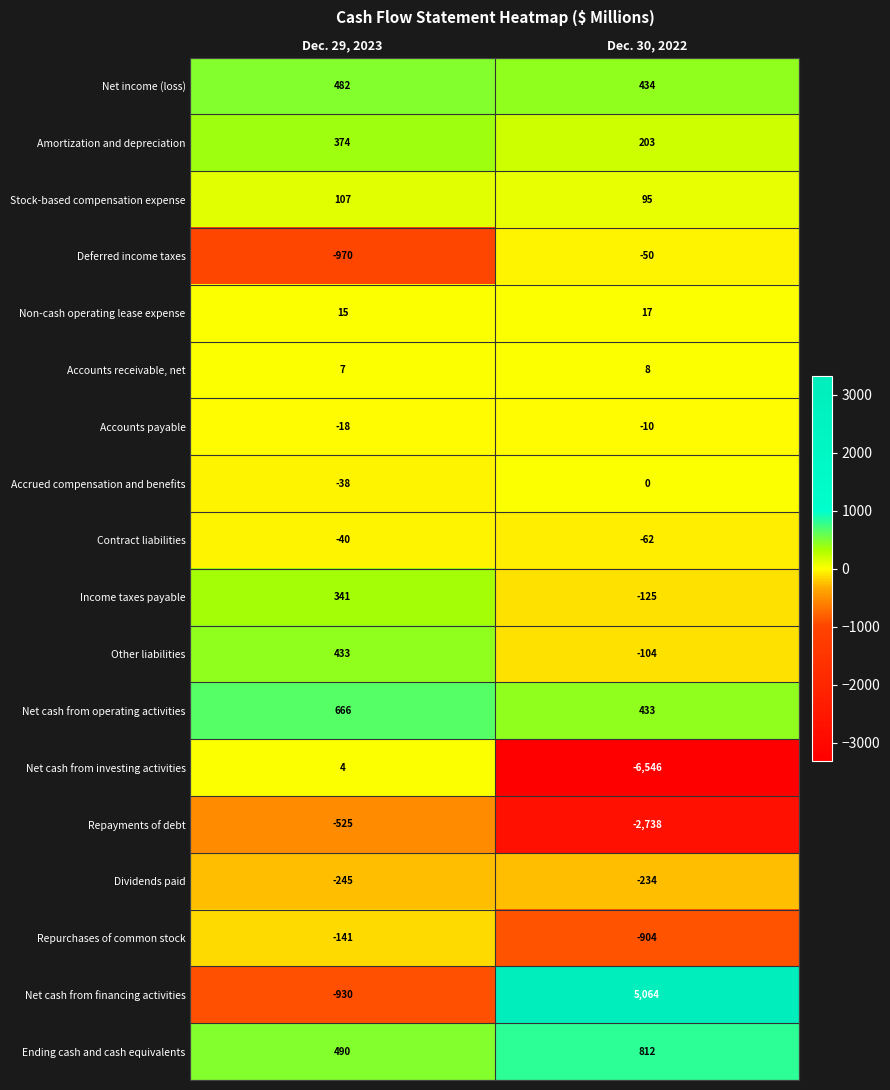

What is the minimum value shown in the chart?

-6546